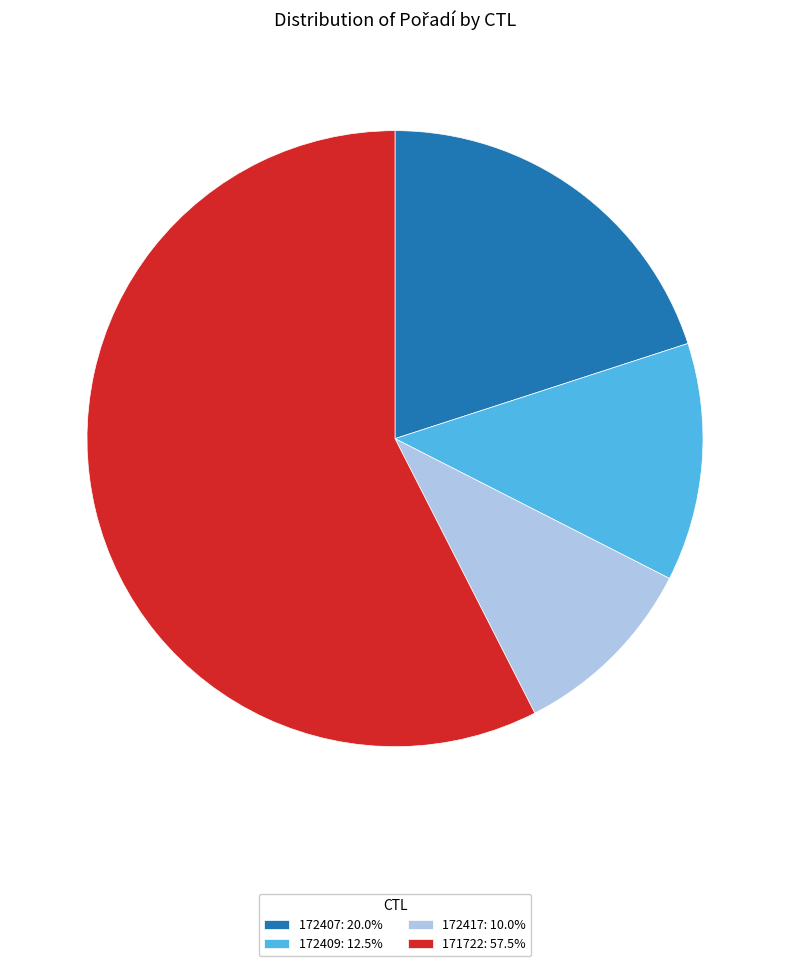

Do 172409: 12.5% and 171722: 57.5% together represent more than half of the pie?

Yes